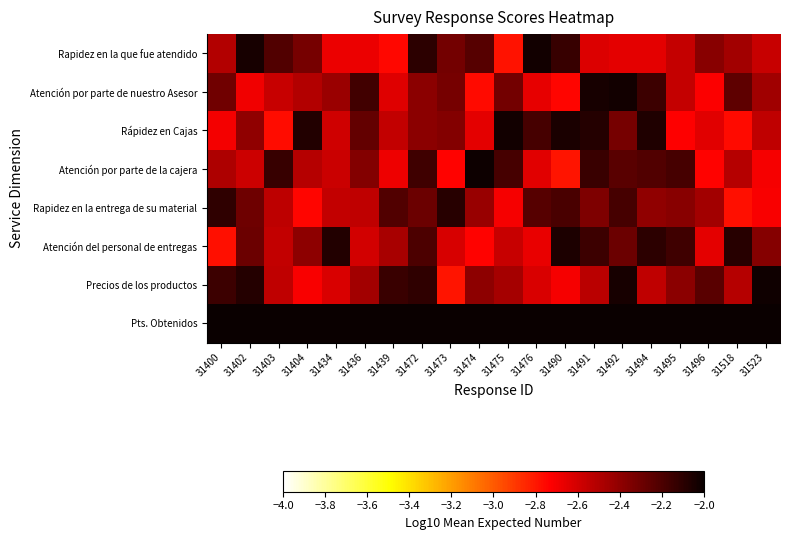

What is the difference between the highest and lowest values at 31439?

0.8